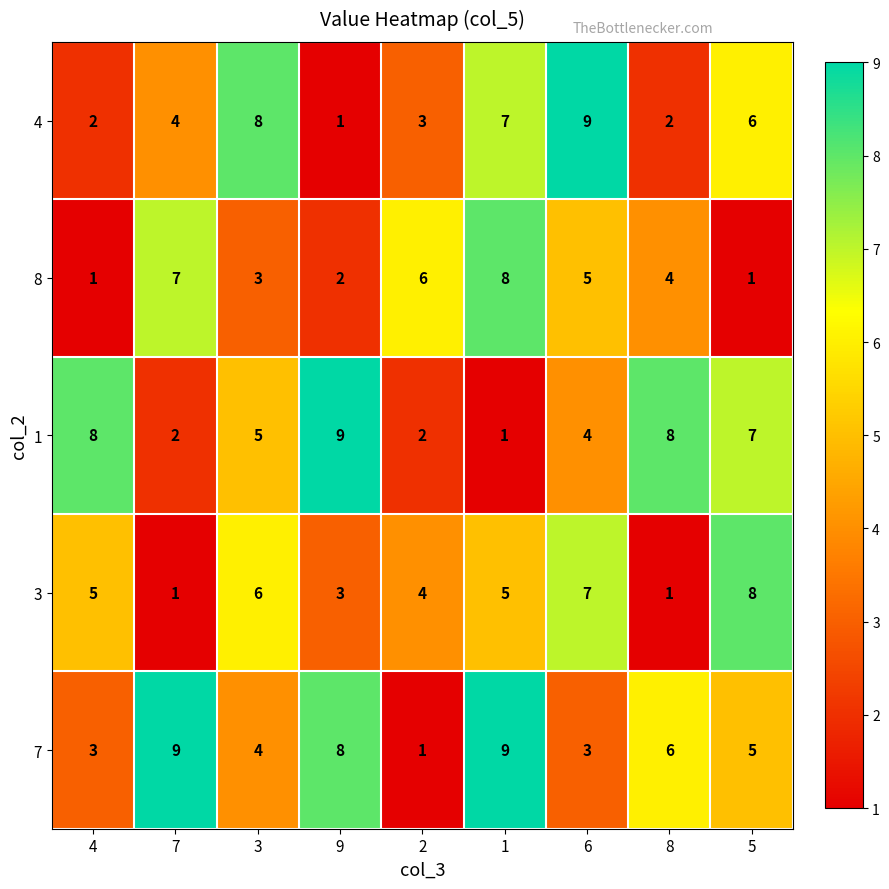

True or false: 3 has a value of 8 at 5.

True